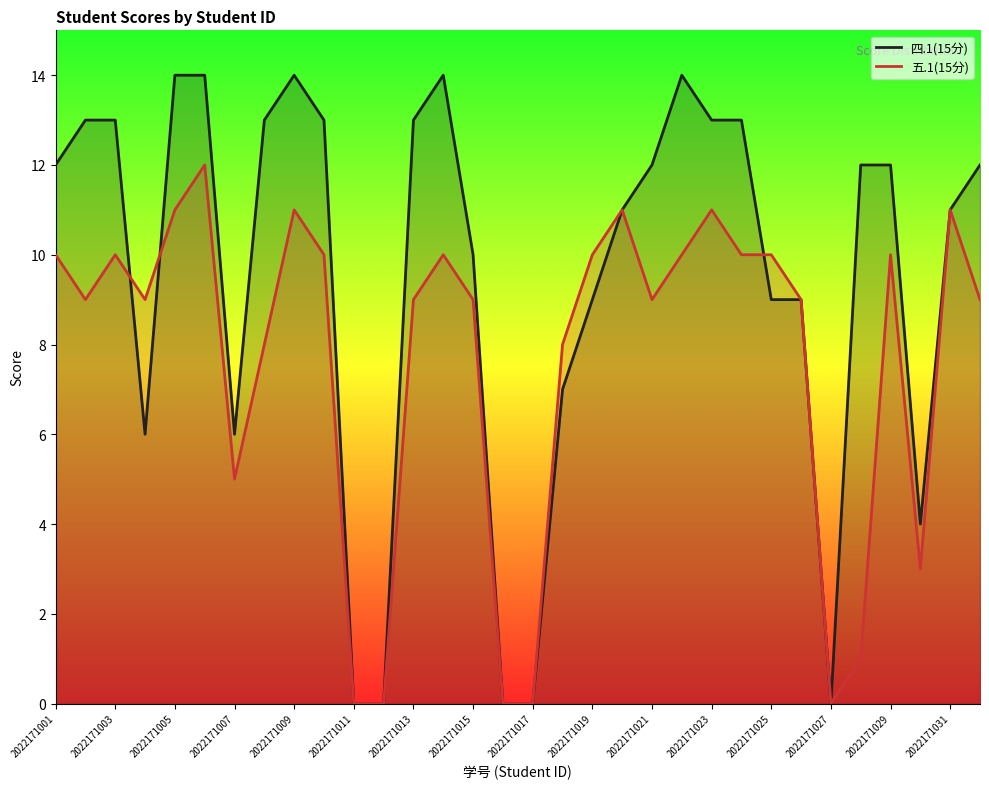

Rank the series at 2022171029 from lowest to highest value.

五.1(15分), 四.1(15分)